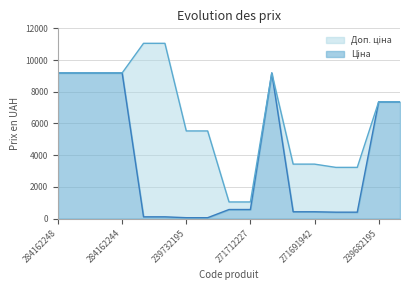

What is the total value across all series at 271712227?

1048.0